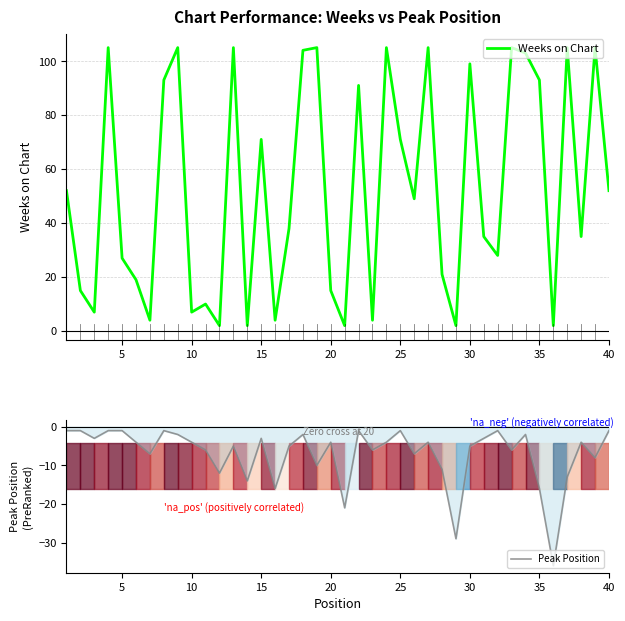

In Peak Position, how many points are lower than both neighbors (excluding endpoints)?

13